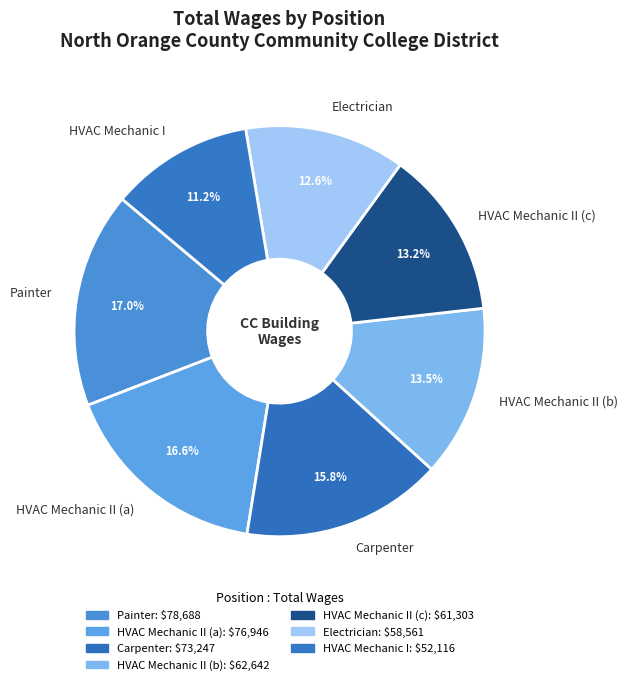

Is there any slice that represents more than half of the pie?

No